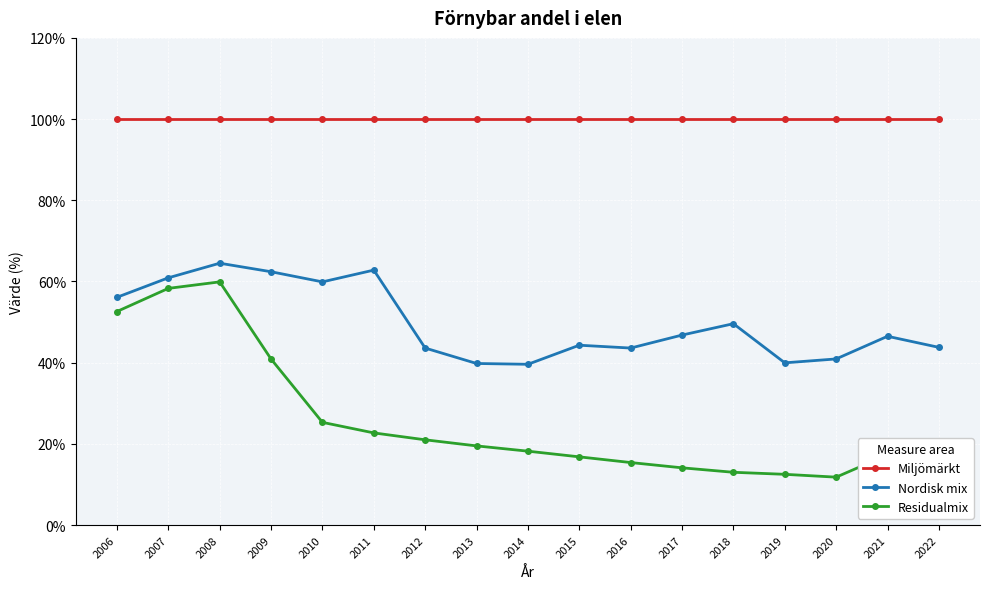

True or false: Residualmix and Nordisk mix intersect in this chart.

False